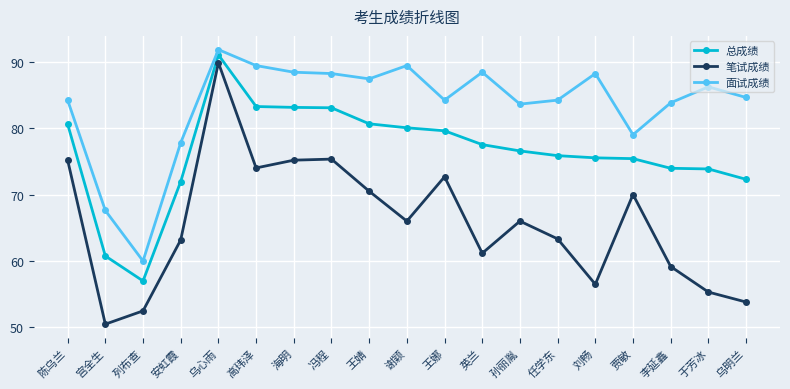

What is the maximum value shown in the chart?

91.8